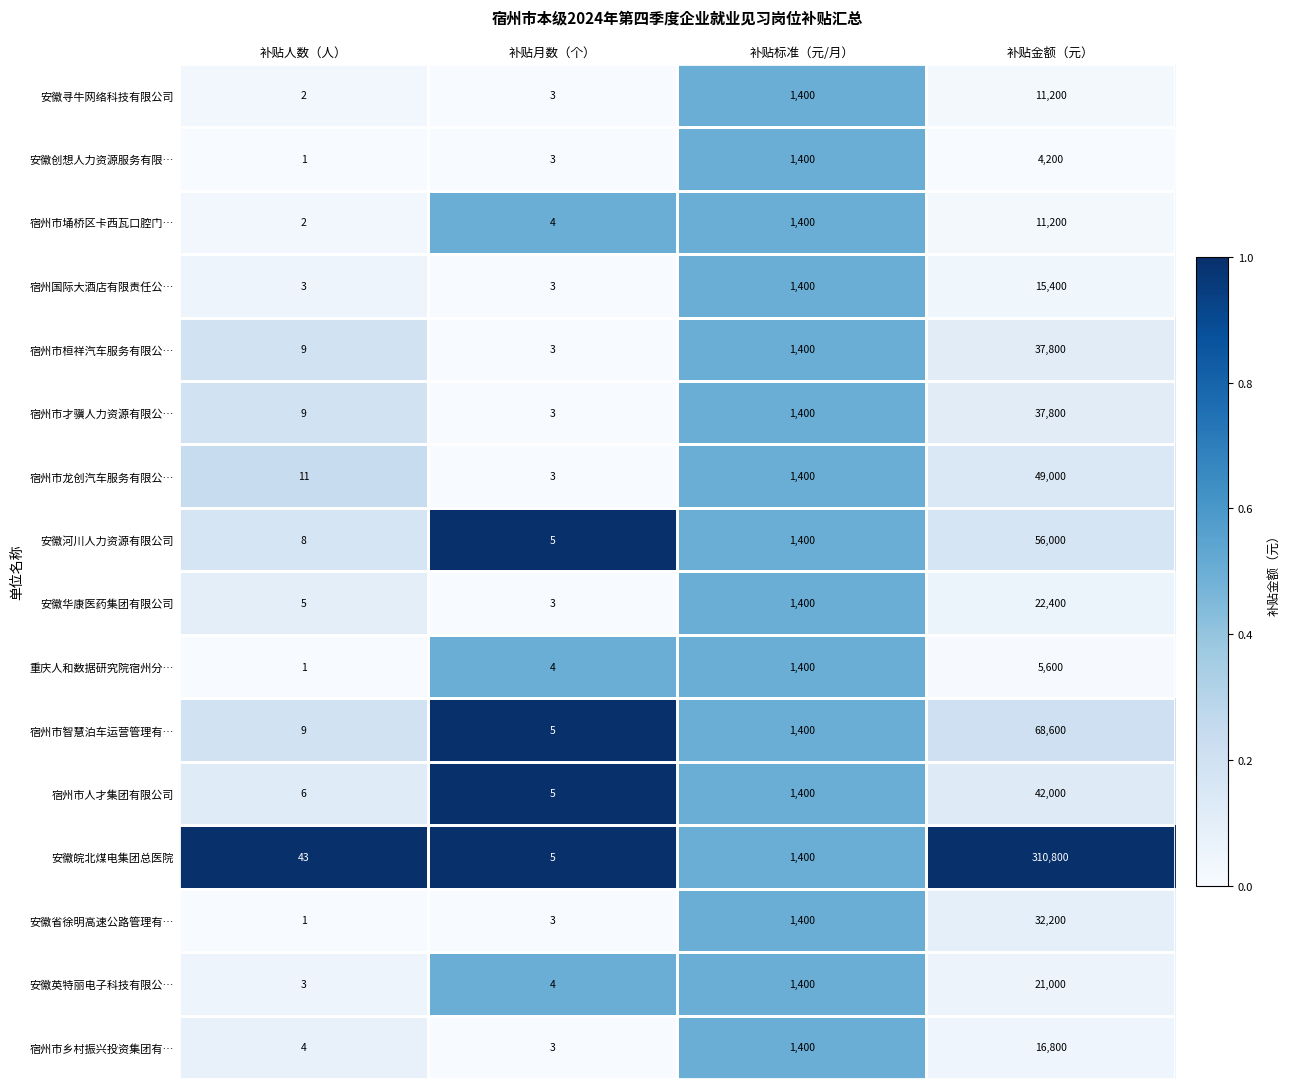

Rank the categories by 宿州市人才集团有限公司 value from highest to lowest.

补贴金额（元）, 补贴标准（元/月）, 补贴人数（人）, 补贴月数（个）